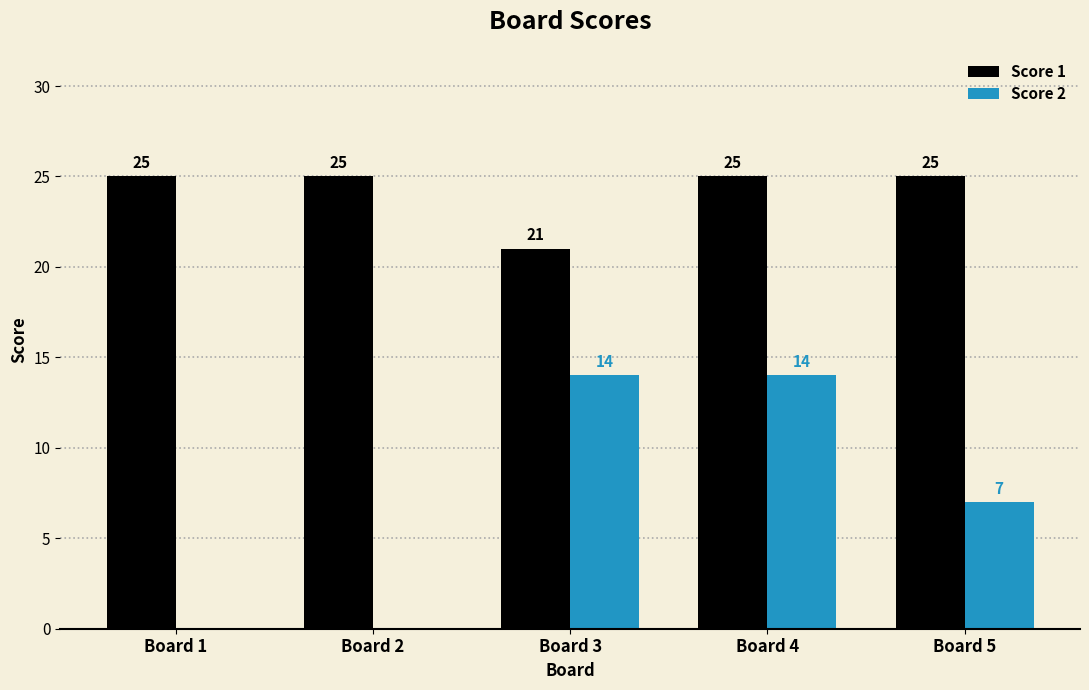

How many groups of bars are there?

5